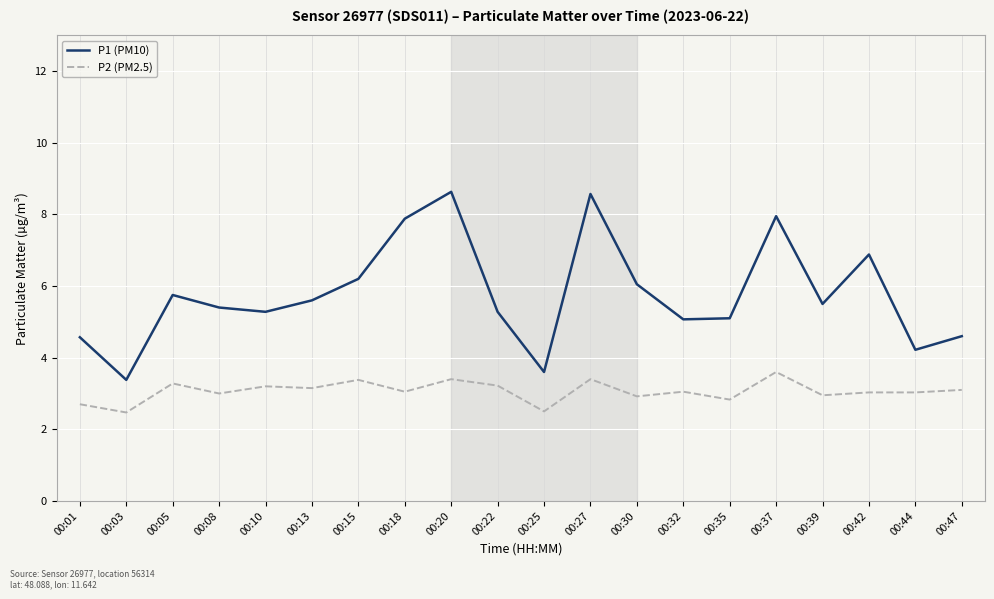

At 00:42, list the series in order from largest to smallest.

P1 (PM10), P2 (PM2.5)